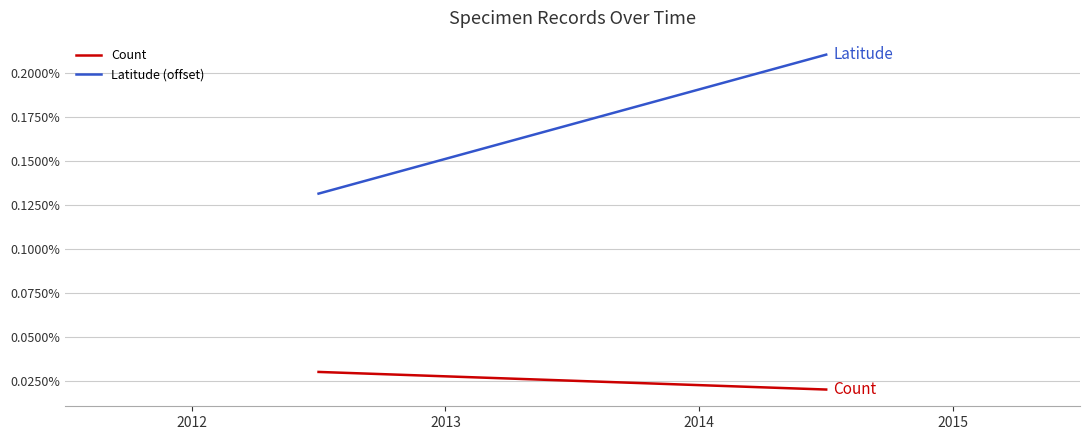

At 2012, list the series in order from largest to smallest.

Latitude (offset), Count